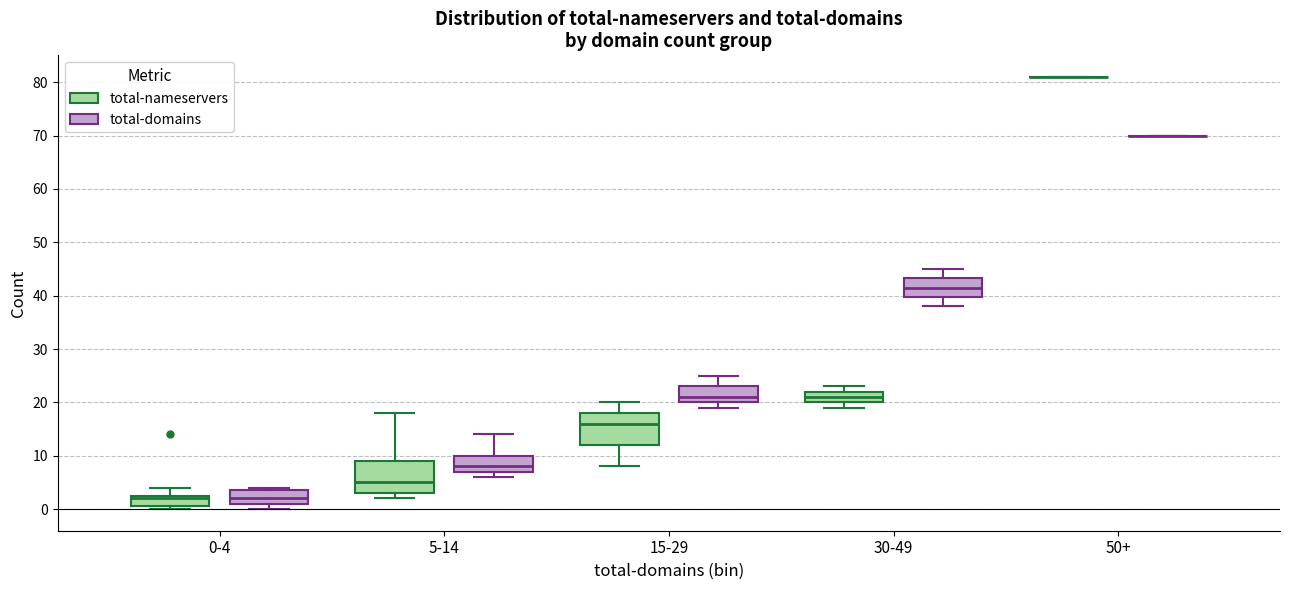

Reading left to right, read every box against the y-axis: the position of its median line, the range the box covers, and the ends of its whiskers. The values are not printed on the chart, so give them approximately, as read against the axis.

0-4 (total-nameservers): median 2, box 1 to 3, whiskers 0 to 4
0-4 (total-domains): median 2, box 1 to 4, whiskers 0 to 4 (just above the box's upper edge)
5-14 (total-nameservers): median 5, box 3 to 9, whiskers 2 to 18
5-14 (total-domains): median 8, box 7 to 10, whiskers 6 to 14
15-29 (total-nameservers): median 16, box 12 to 18, whiskers 8 to 20
15-29 (total-domains): median 21, box 20 to 23, whiskers 19 to 25
30-49 (total-nameservers): median 21, box 20 to 22, whiskers 19 to 23
30-49 (total-domains): median 42, box 40 to 43, whiskers 38 to 45
50+ (total-nameservers): box collapsed to a line at 81, whiskers 81 to 81
50+ (total-domains): box collapsed to a line at 70, whiskers 70 to 70